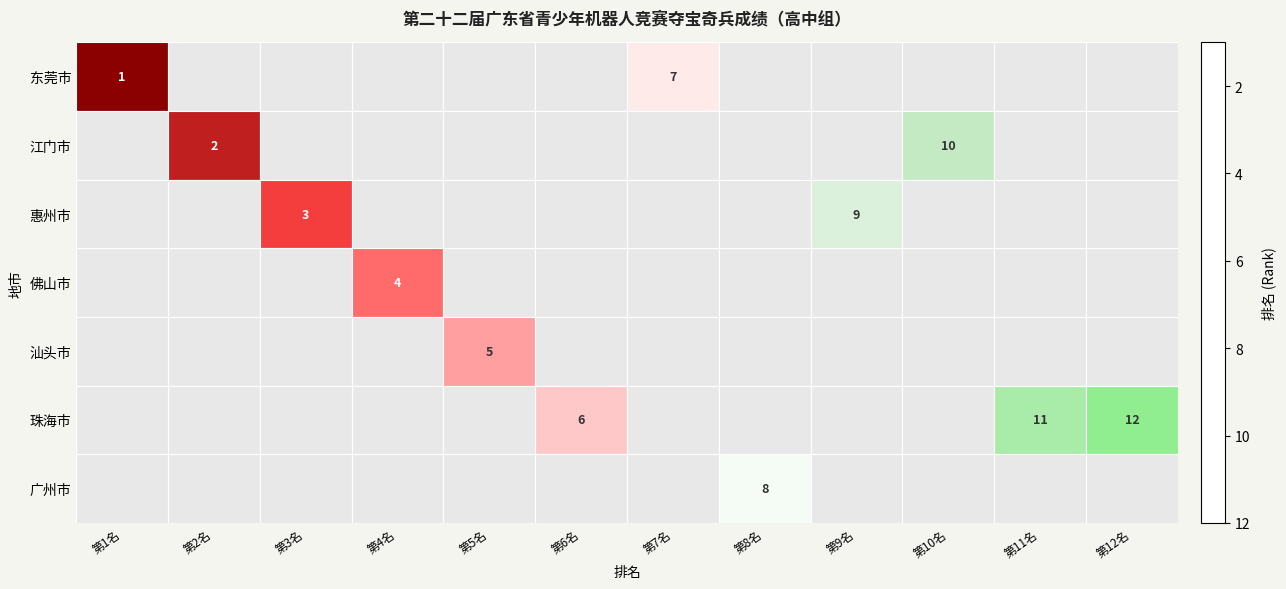

Rank the categories by value from highest to lowest.

第2名, 第1名